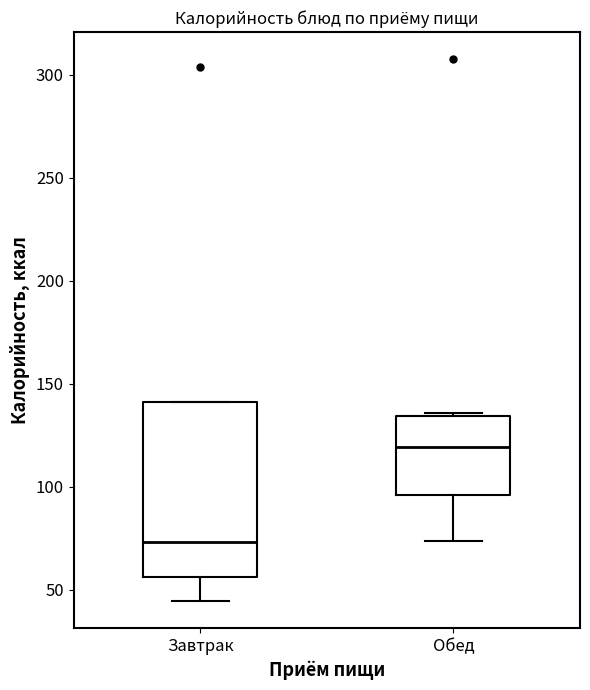

Which box is the tallest, from its lower edge to its upper edge?

Завтрак